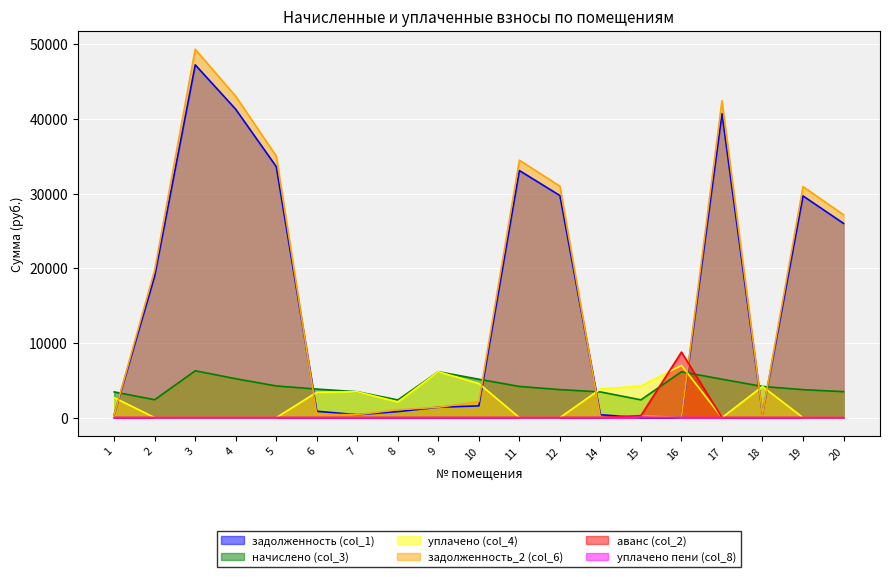

Reading left to right, transcribe all the data shown in this chart.

задолженность (col_1): 1=382.1	2=18969.9	3=47233.6	4=41283.8	5=33602.1	6=849.1	7=384.3	8=801.7	9=1382.2	10=1569.4	11=33079.6	12=29734.9	14=382.1	15=0.0	16=0.0	17=40714.4	18=463.4	19=29682.8	20=26003.8
начислено (col_3): 1=3438.9	2=2391.5	3=6265.2	4=5204.5	5=4236.1	6=3821.0	7=3458.7	8=2365.1	9=6140.0	10=5138.6	11=4170.2	12=3748.6	14=3438.9	15=2378.2	16=6140.0	17=5138.6	18=4170.2	19=3742.0	20=3471.8
уплачено (col_4): 1=2674.7	2=0.0	3=0.0	4=0.0	5=0.0	6=3396.5	7=3458.7	8=2102.3	9=6140.0	10=4567.7	11=0.0	12=0.0	14=3821.0	15=4228.0	16=6990.4	17=0.0	18=4170.2	19=0.0	20=0.0
задолженность_2 (col_6): 1=382.1	2=19767.0	3=49322.0	4=43018.6	5=35014.1	6=424.6	7=384.3	8=1064.5	9=1382.2	10=2140.4	11=34469.6	12=30984.4	14=0.0	15=264.2	16=0.0	17=42427.2	18=463.4	19=30930.1	20=27161.1
аванс (col_2): 1=0.0	2=0.0	3=0.0	4=0.0	5=0.0	6=0.0	7=0.0	8=0.0	9=0.0	10=0.0	11=0.0	12=0.0	14=0.0	15=264.2	16=8772.9	17=0.0	18=0.0	19=0.0	20=0.0
уплачено пени (col_8): 1=0.0	2=0.0	3=0.0	4=0.0	5=0.0	6=0.2	7=0.0	8=0.0	9=0.0	10=0.0	11=0.0	12=0.0	14=0.0	15=43.8	16=9.6	17=0.0	18=0.0	19=0.0	20=0.0